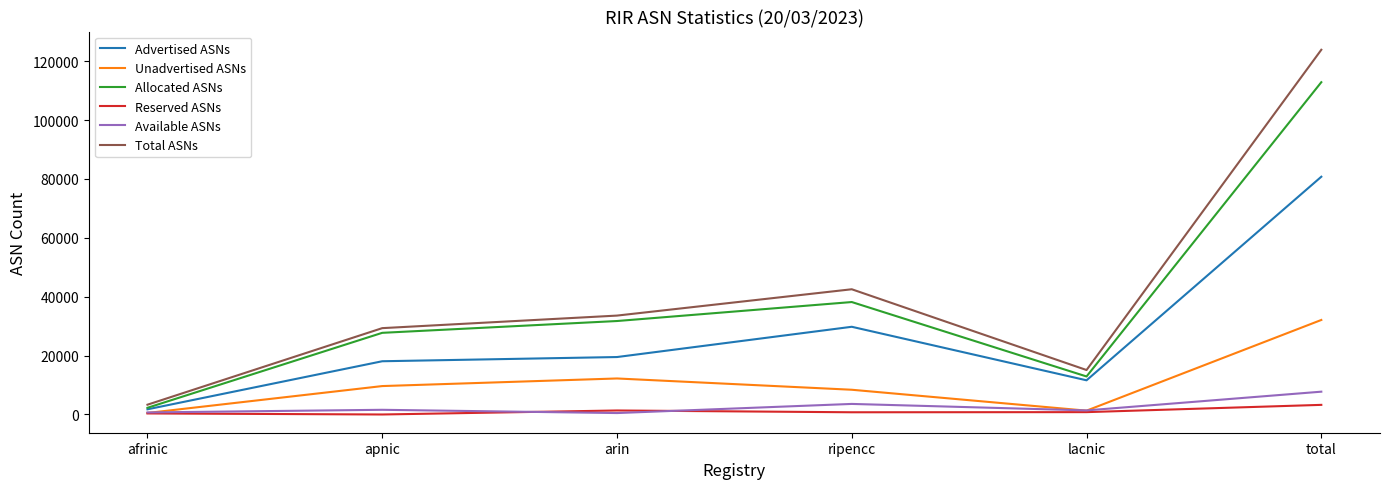

What is the difference between the highest and lowest values at arin?

33113